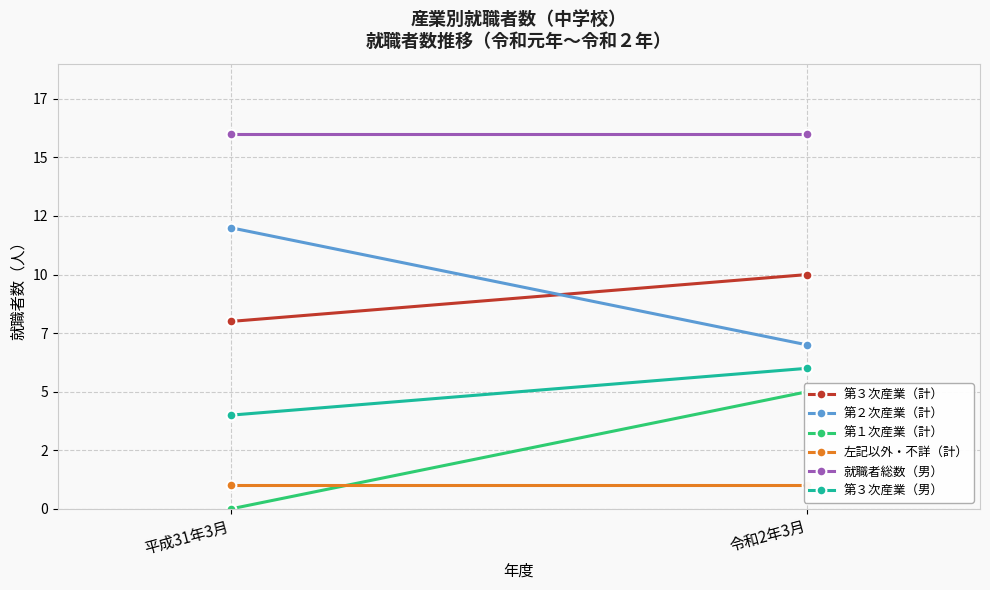

Which has a higher value, 平成31年3月 or 令和2年3月?

令和2年3月